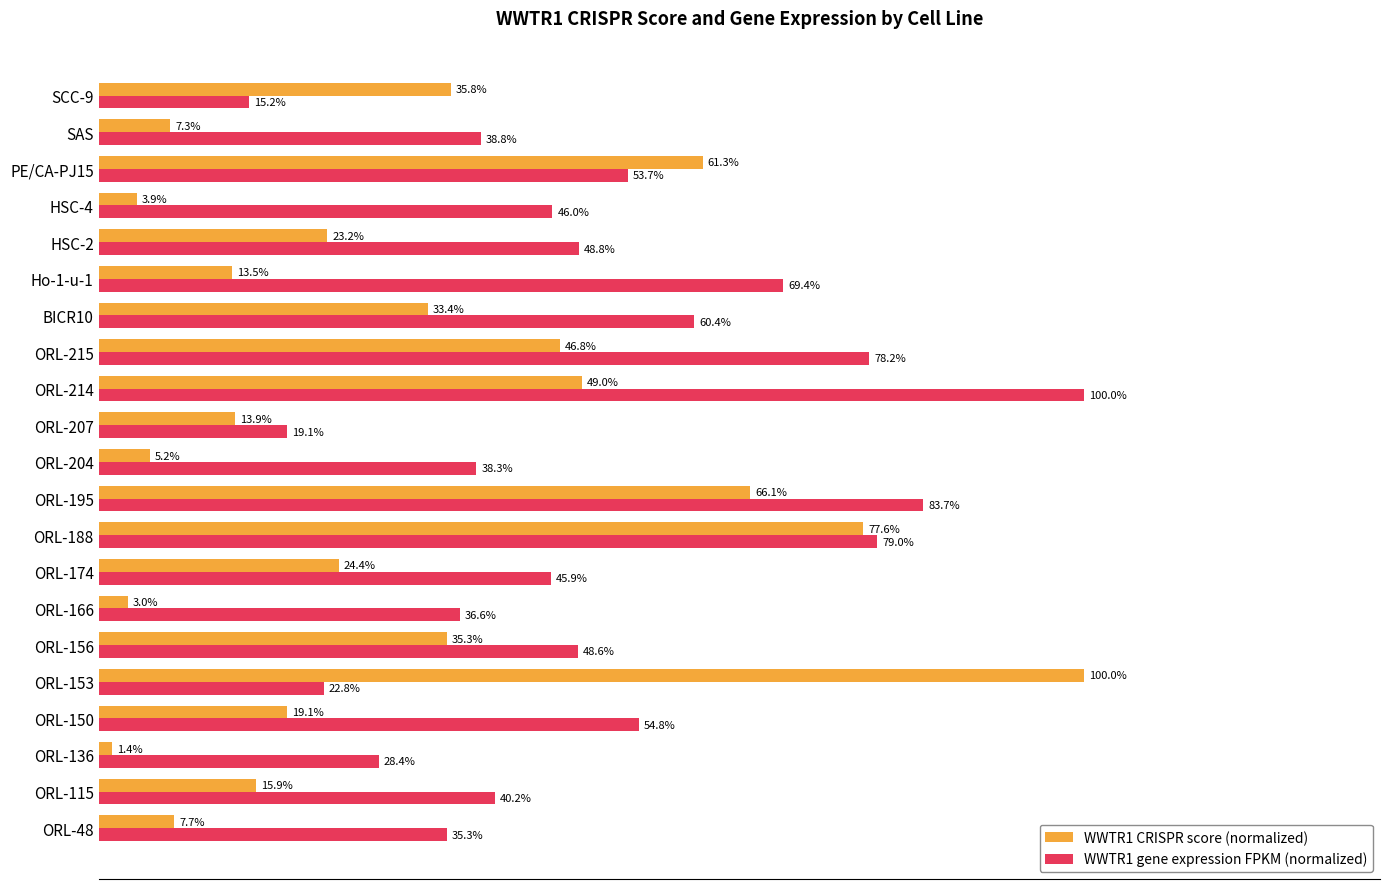

What are all the series names shown in the legend?

WWTR1 CRISPR score (normalized), WWTR1 gene expression FPKM (normalized)